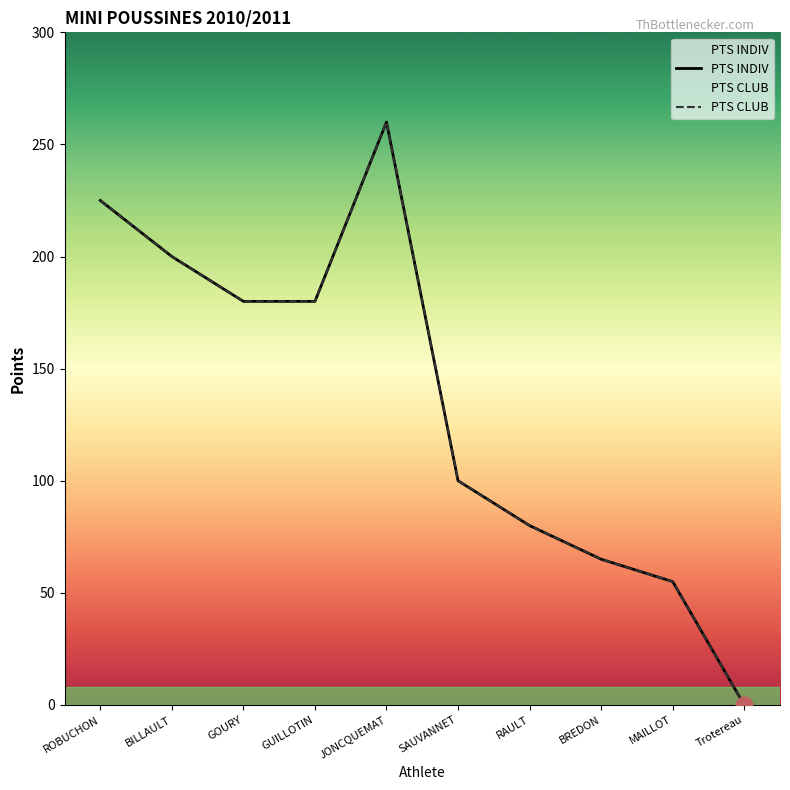

True or false: PTS CLUB has a value of 200 at BILLAULT.

True